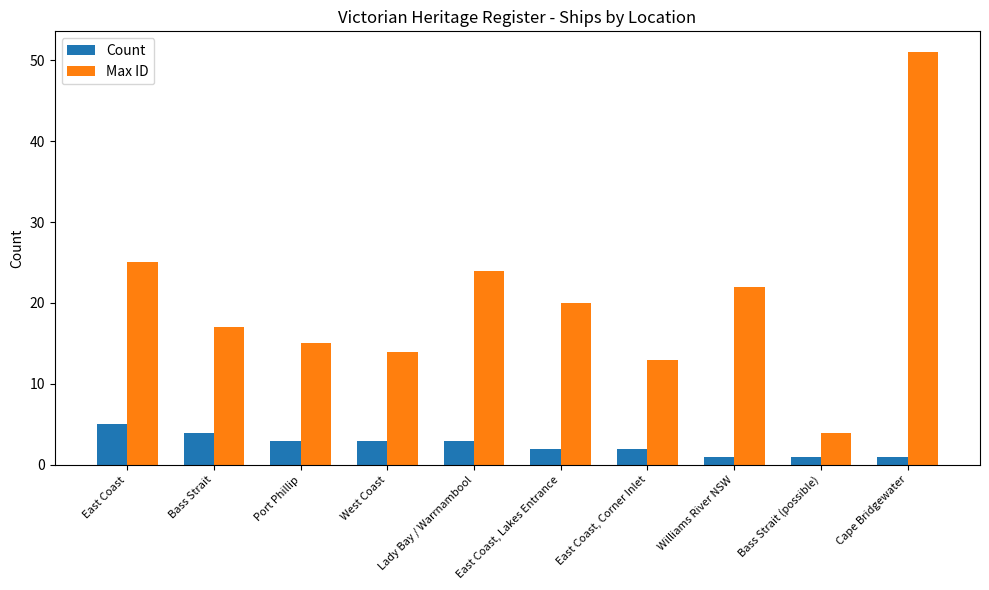

What is the difference between the maximum and second lowest values in the Max ID series?

38